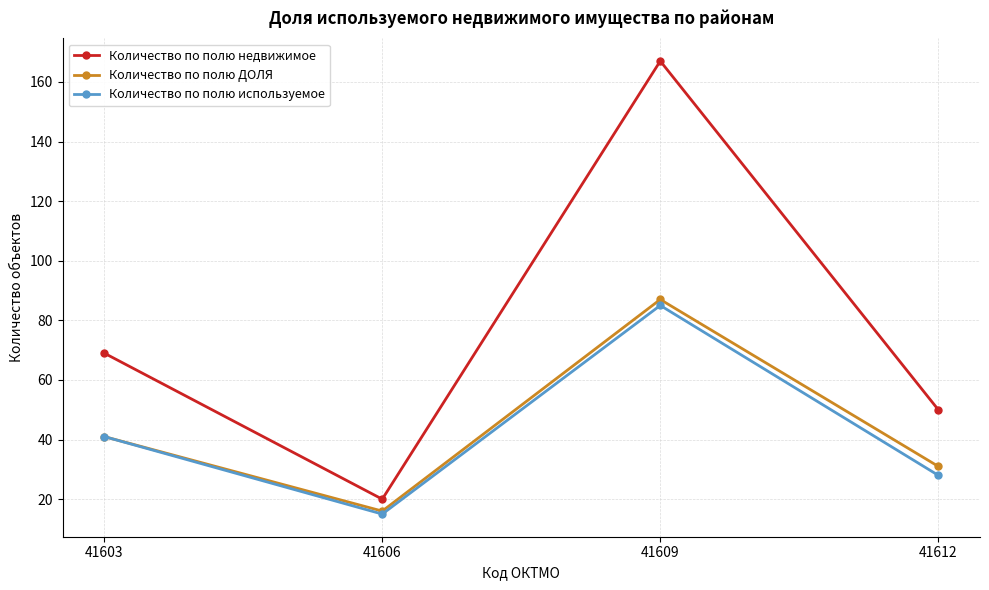

What is the average value of the Количество по полю используемое series?

42